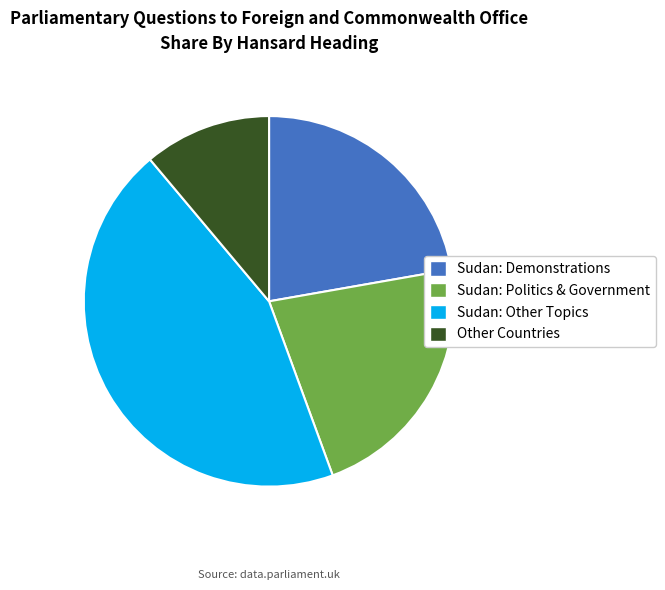

Which category has the smallest portion of the pie?

Other Countries